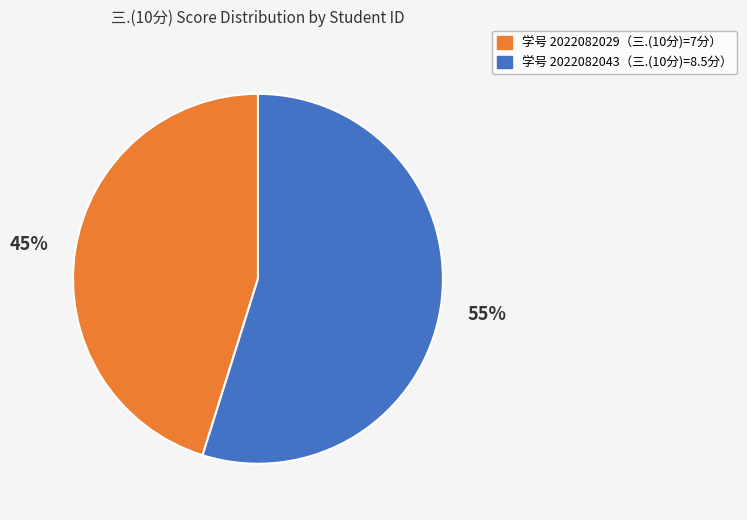

Does any single category account for the majority?

Yes